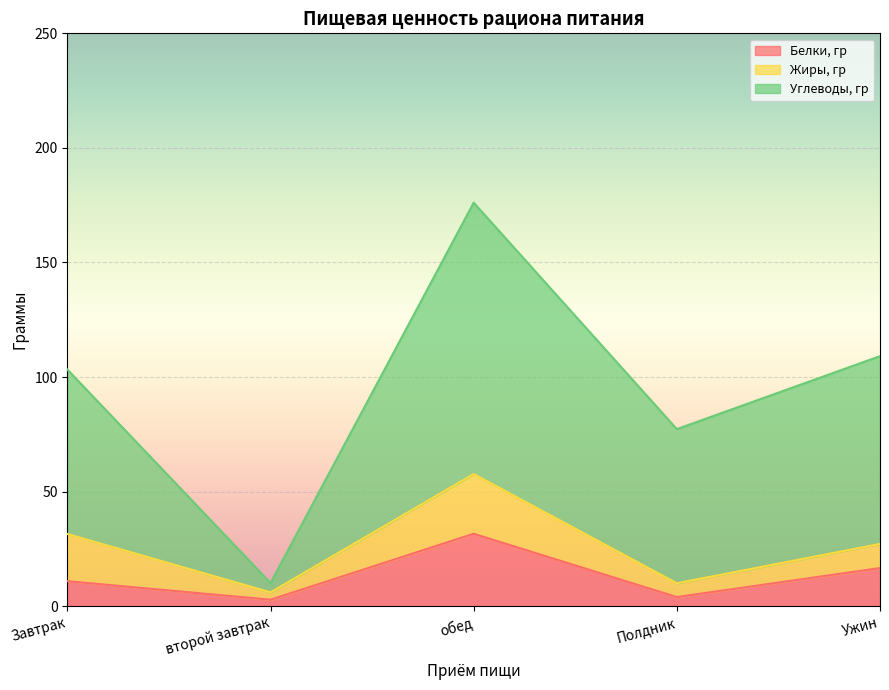

Reading right to left, list the values for the Белки, гр series.

Ужин=16.6	Полдник=4.0	обед=31.6	второй завтрак=2.8	Завтрак=10.9